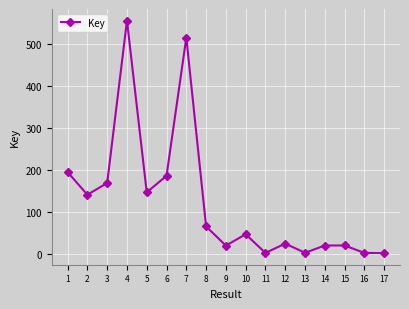

What is the change in value from 1 to 6?

-8862715